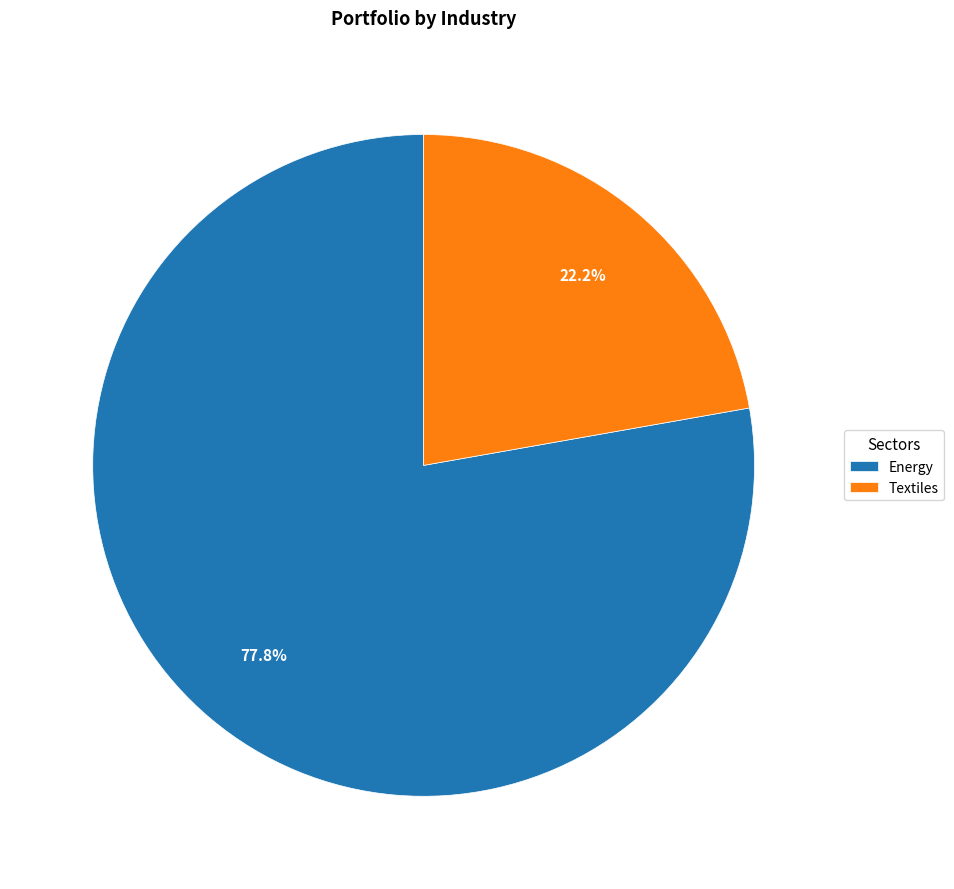

To the nearest percent, what is the average slice percentage?

50%